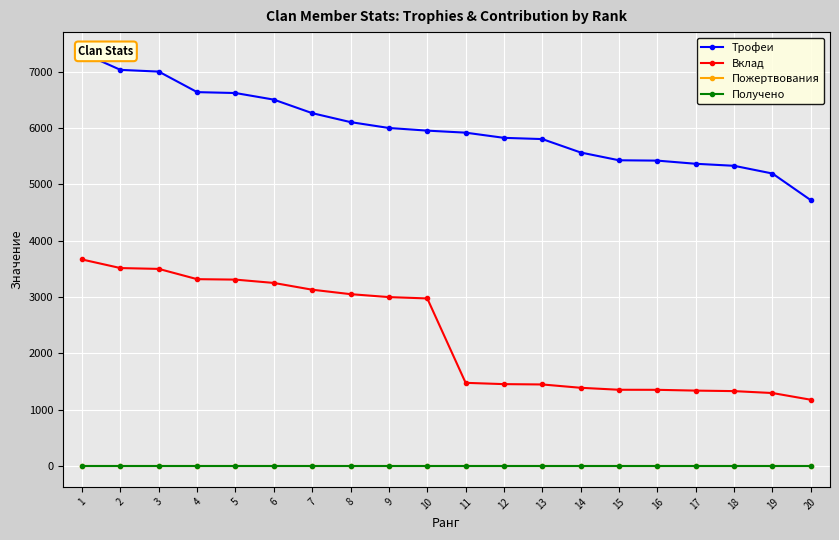

Rank the series by their maximum value, from lowest to highest.

Пожертвования, Получено, Вклад, Трофеи